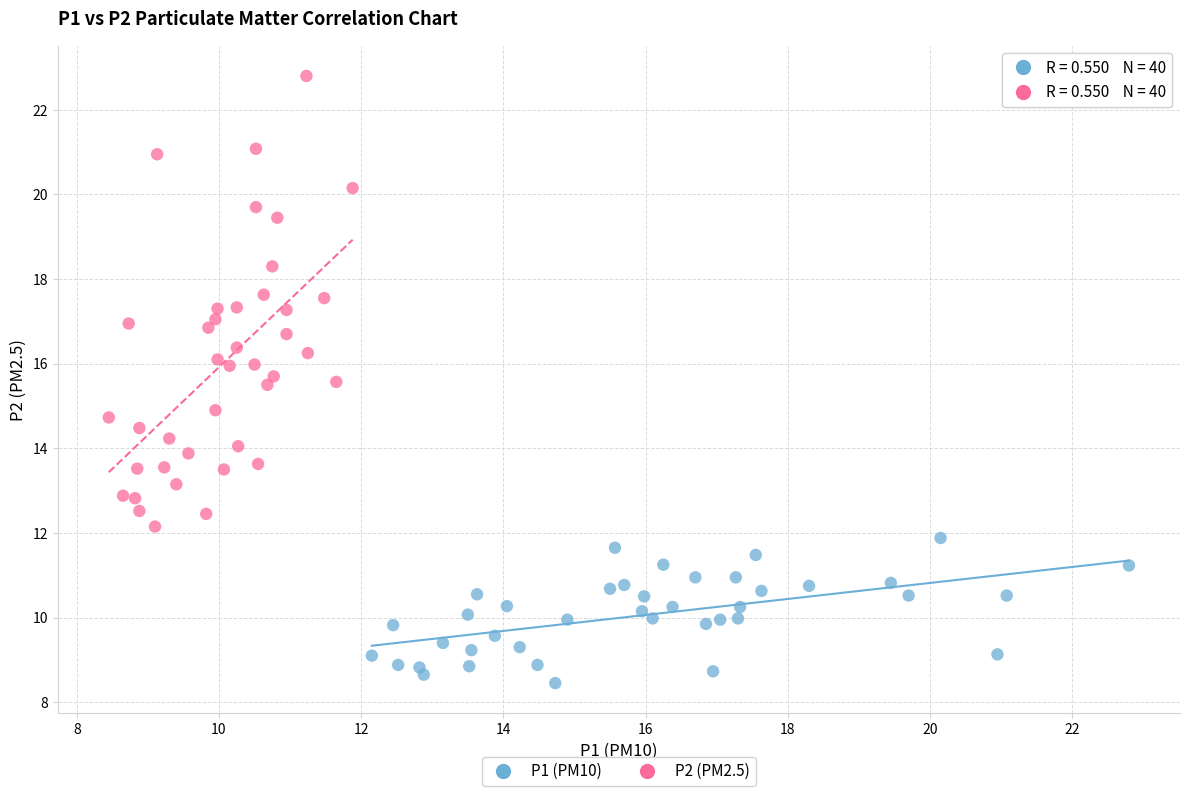

Which series has the widest spread of Y values?

P2 (PM2.5)